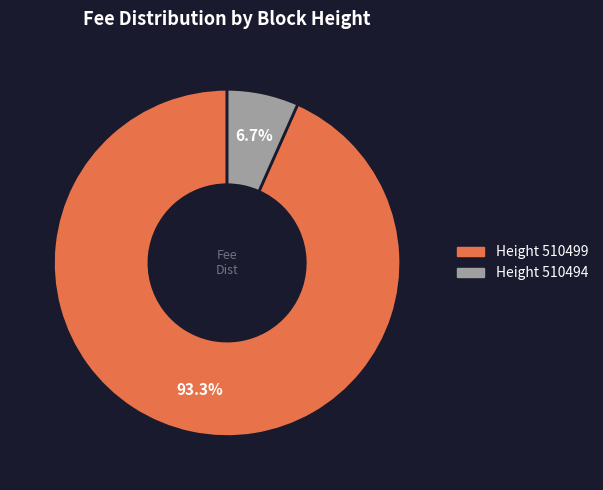

To the nearest percent, what is the average slice percentage?

50%